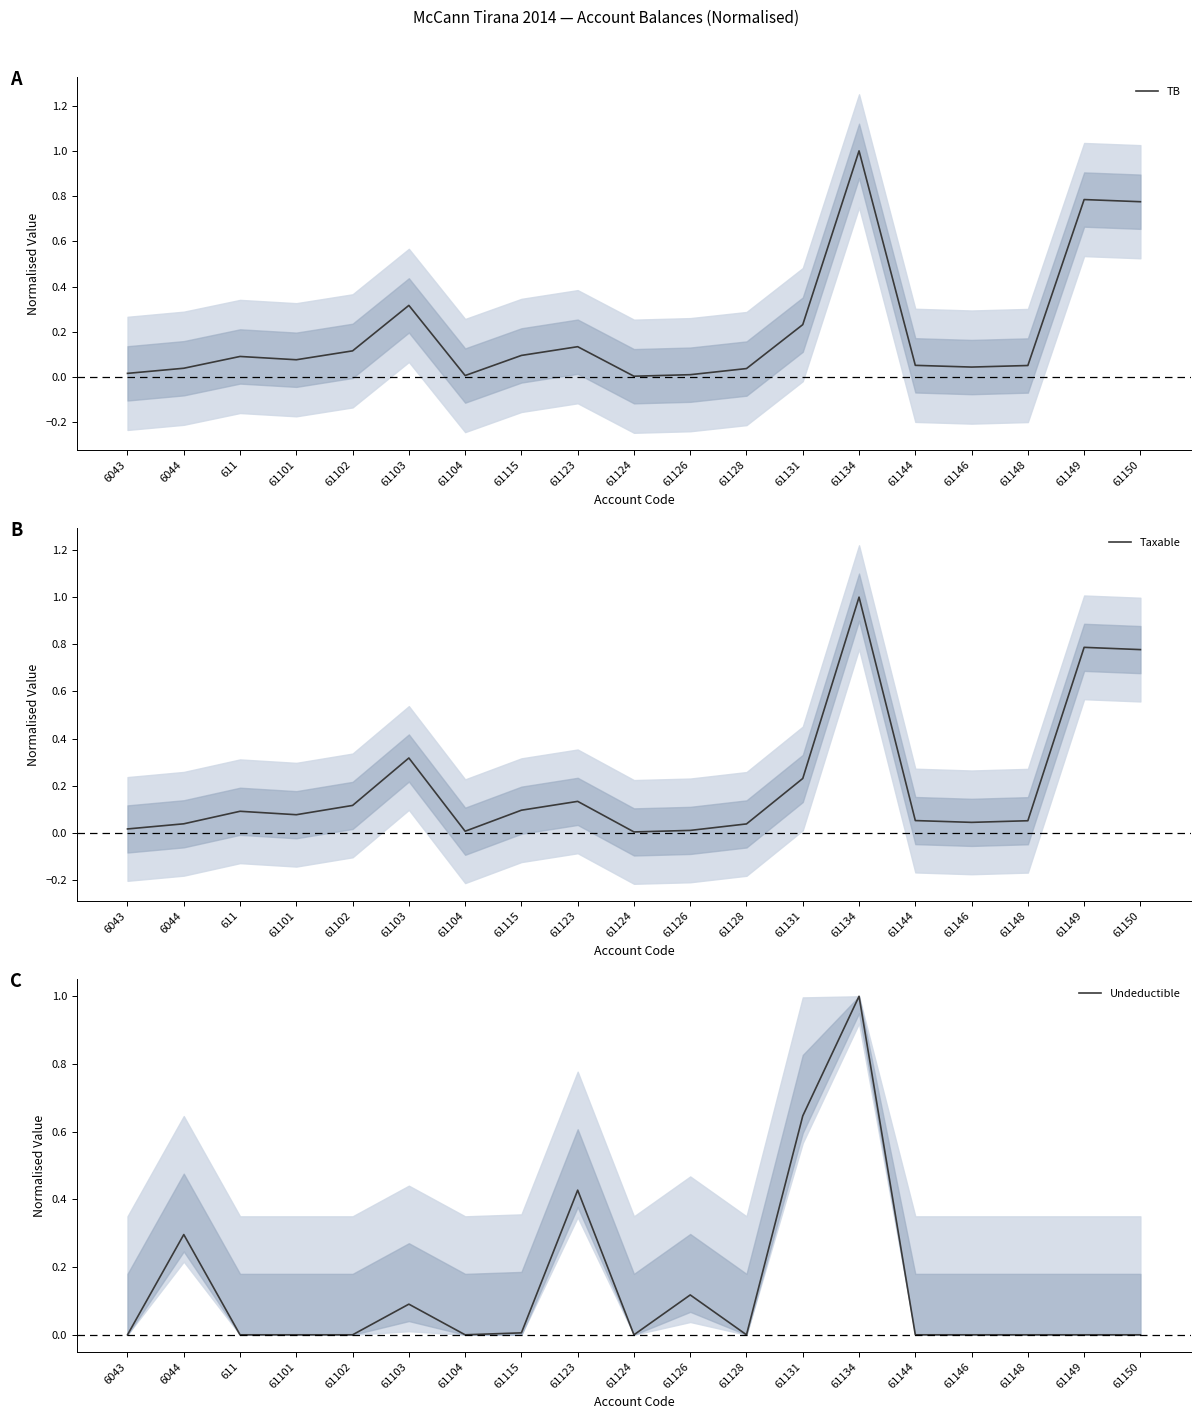

What is the greatest value displayed?

1.0